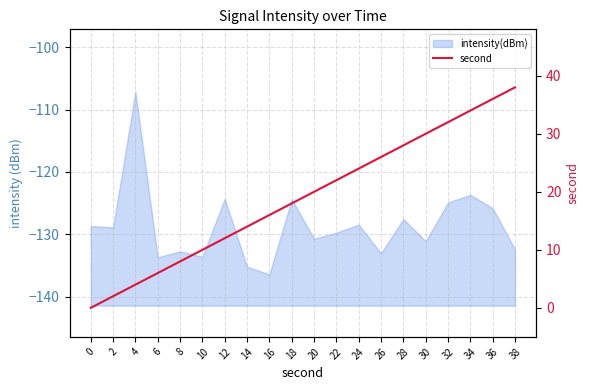

How many data points does each series have?

20